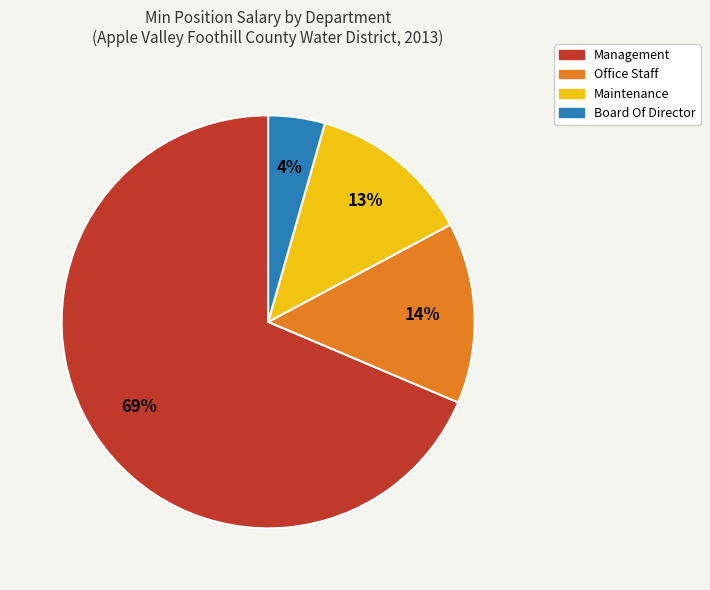

To the nearest percent, what portion does Maintenance represent?

13%